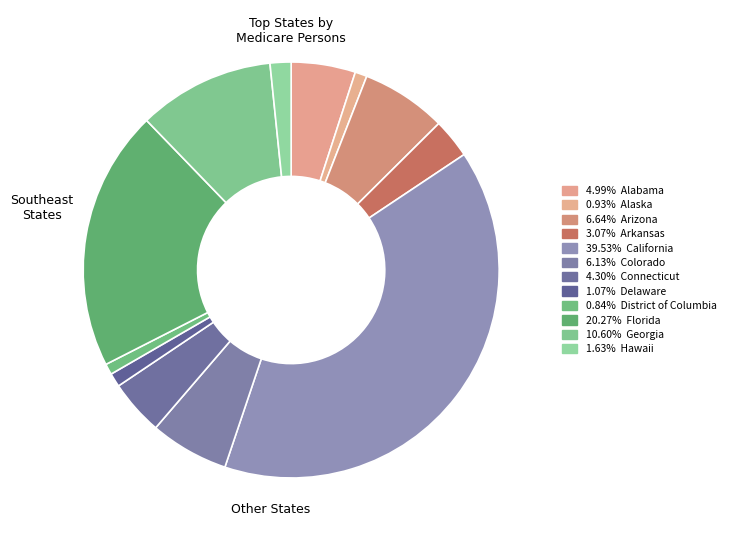

Is there a majority slice in this chart?

No